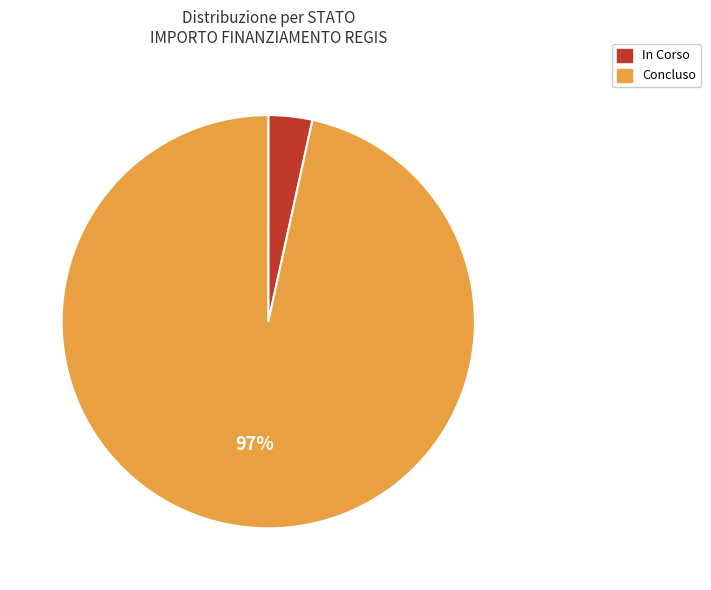

Is it true that In Corso is 3% of the pie?

True